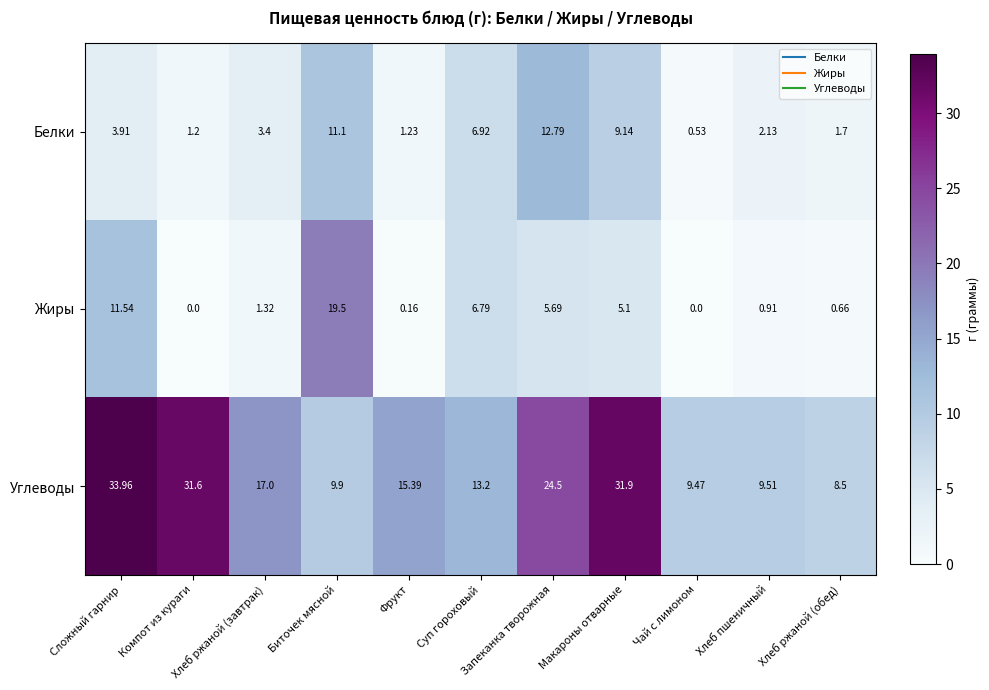

Which series has the largest total across all categories?

Углеводы